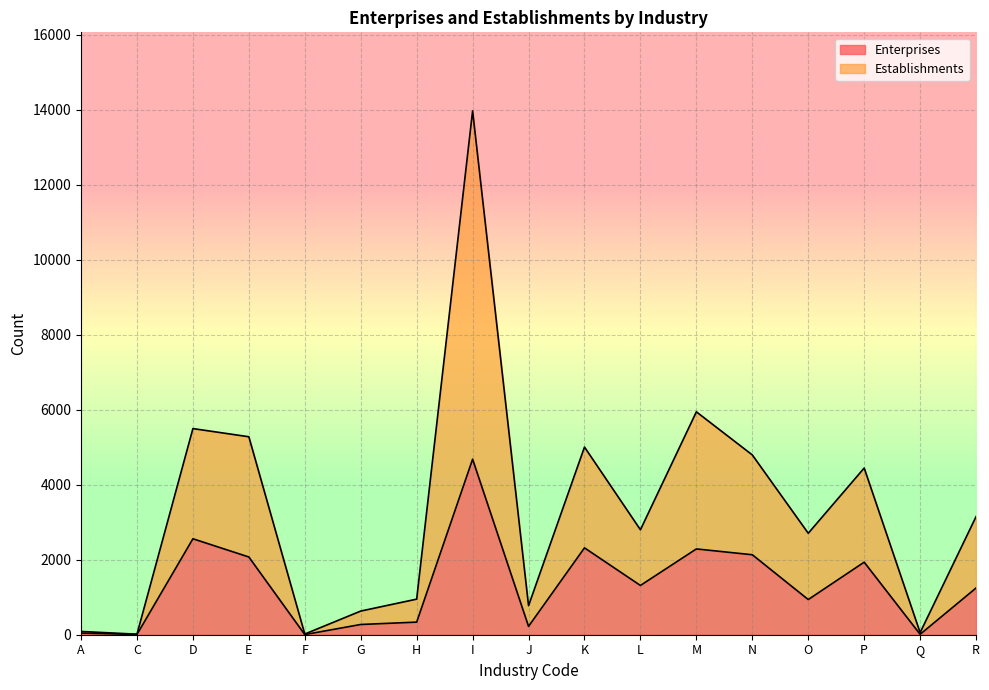

What is the difference between the maximum and minimum values in the Enterprises series?

4677